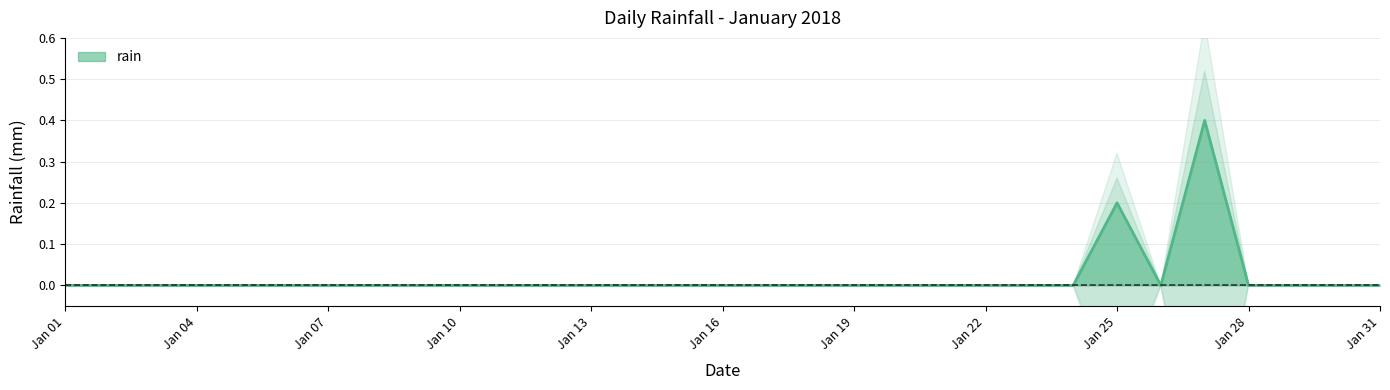

Which category has the highest value across all series?

2018-01-27